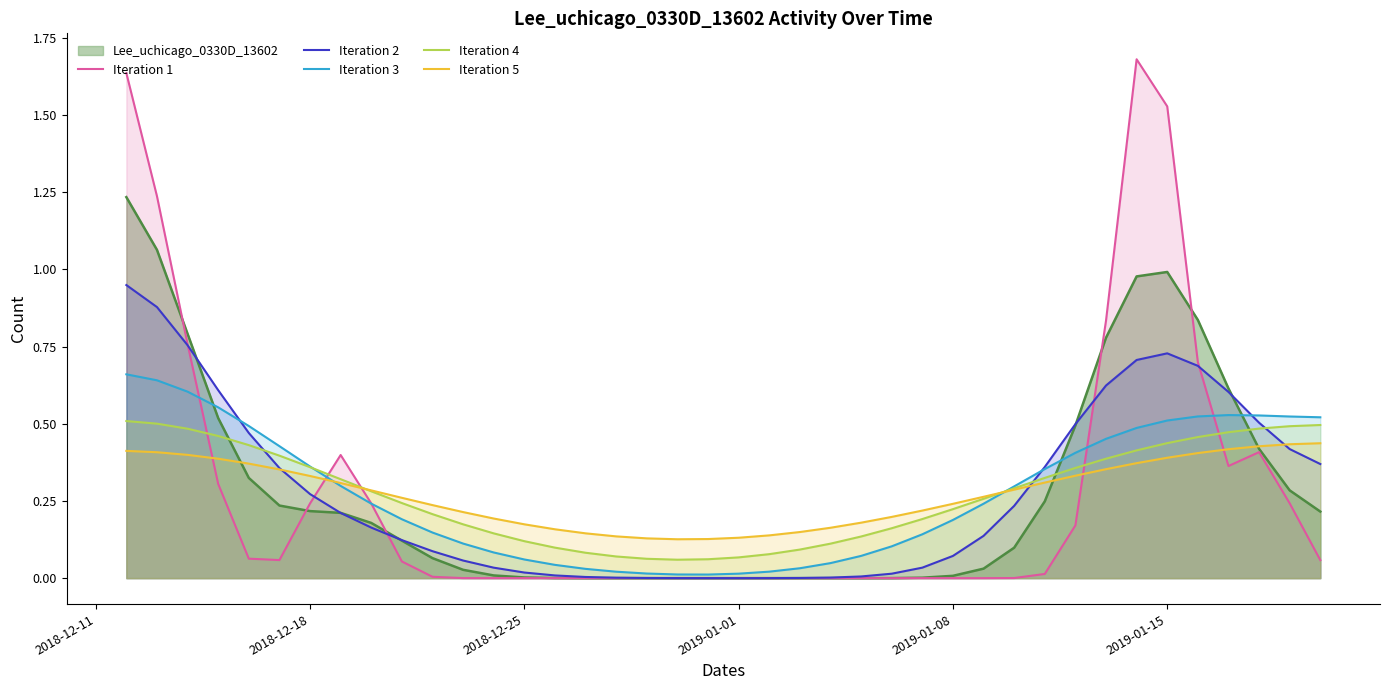

Count the Iteration 4 values in the range 0 to 1.

40